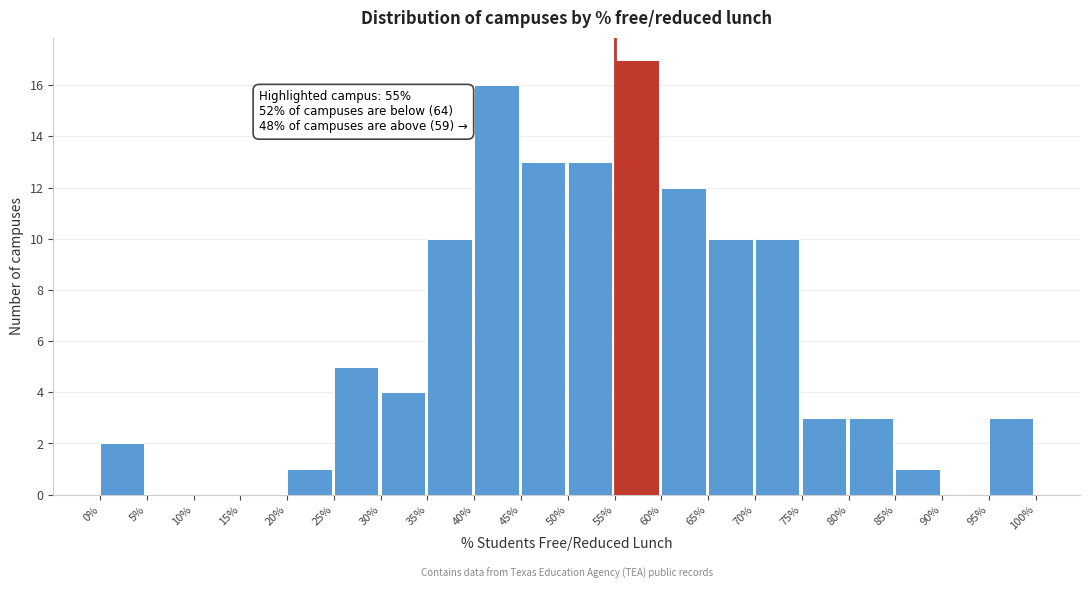

Which range on the x-axis has the tallest bar?

55% to 60%